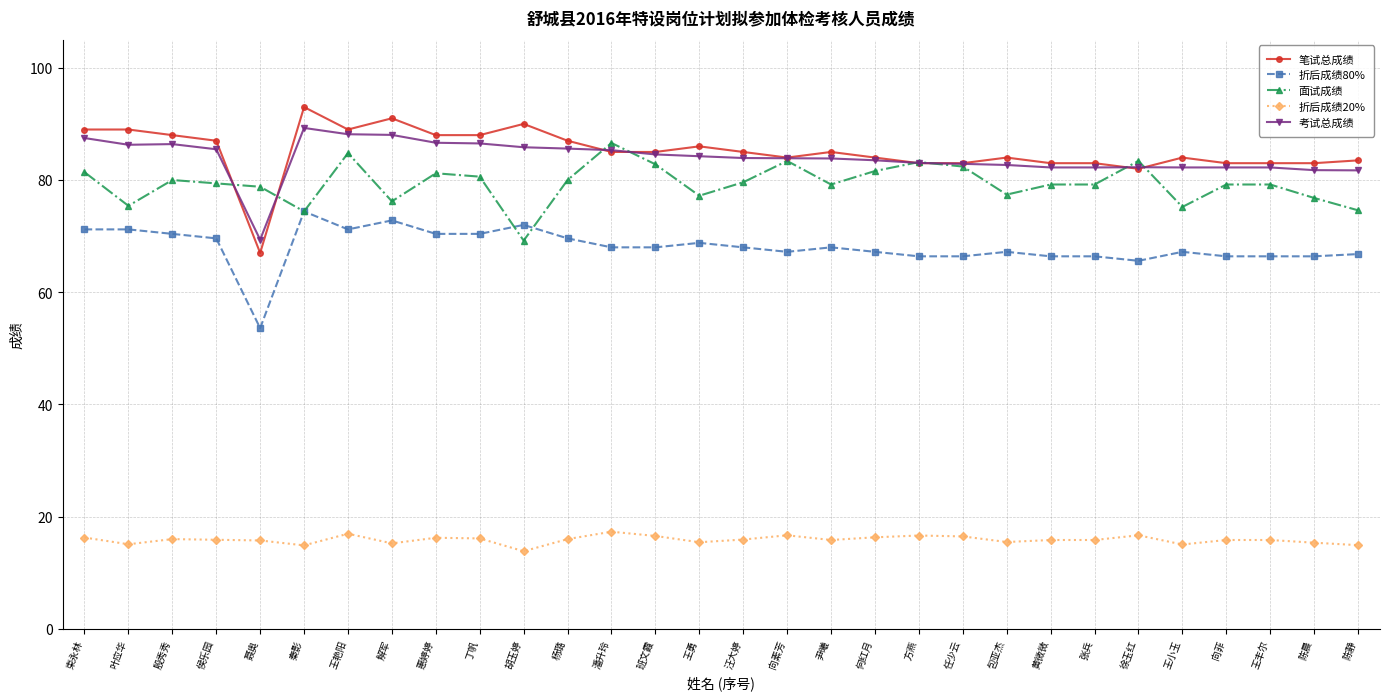

Where is the first local minimum for 折后成绩20%?

叶应华